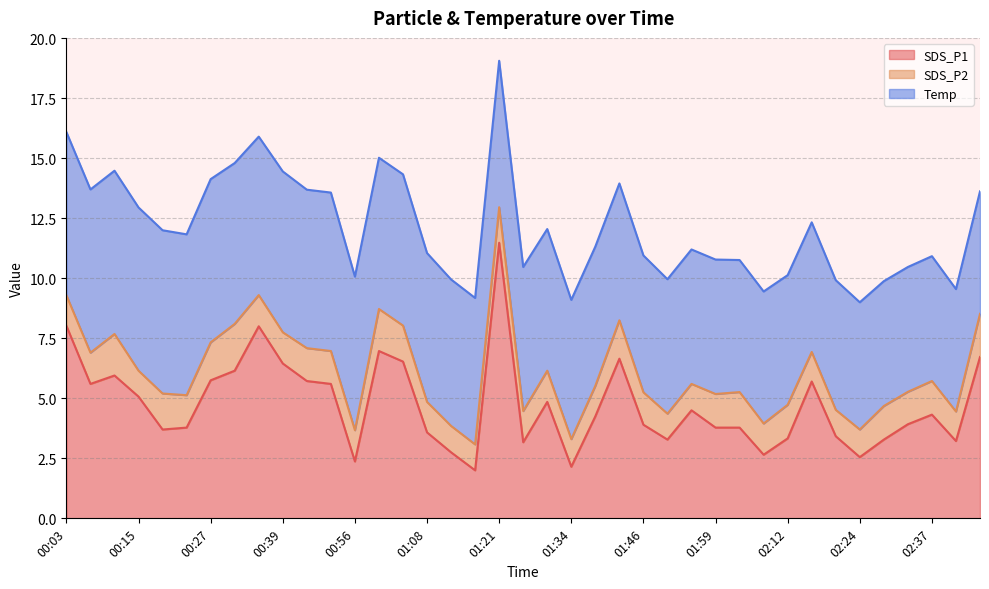

At which category is the sum across all series the highest?

01:21